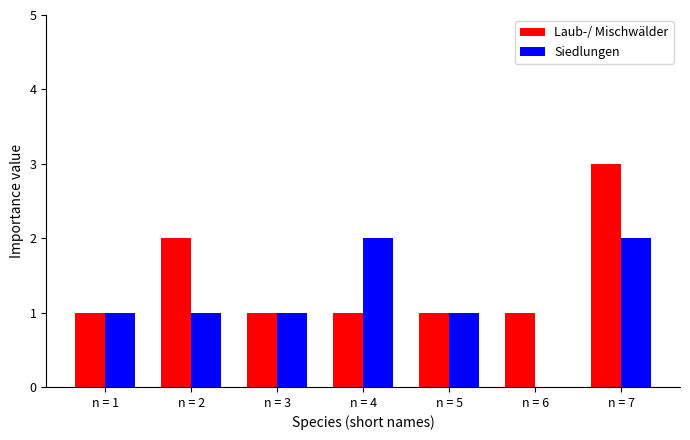

Which label corresponds to the largest value in the chart?

n = 7